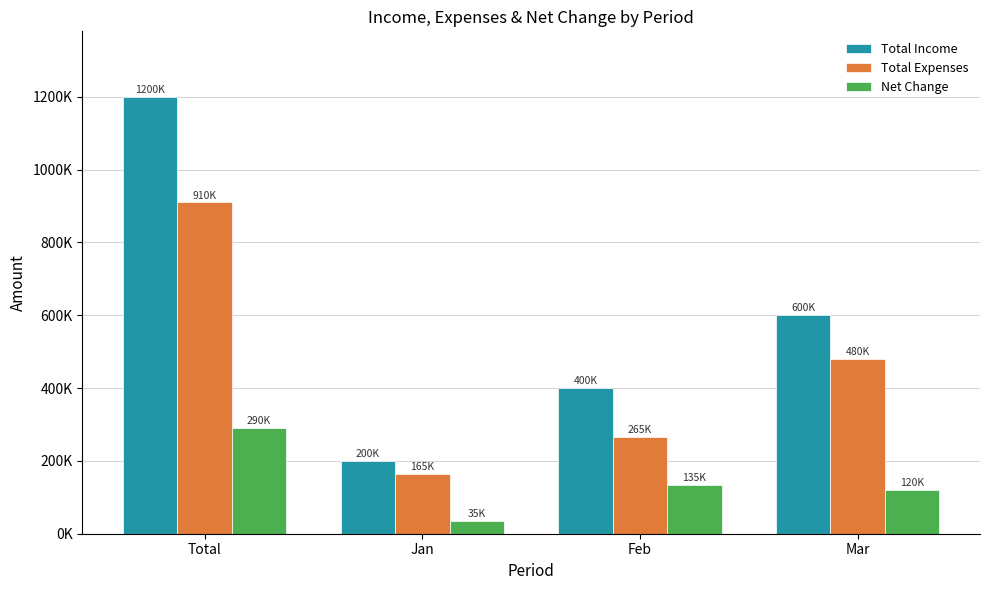

What is the label of the 3rd bar from the left?

Feb